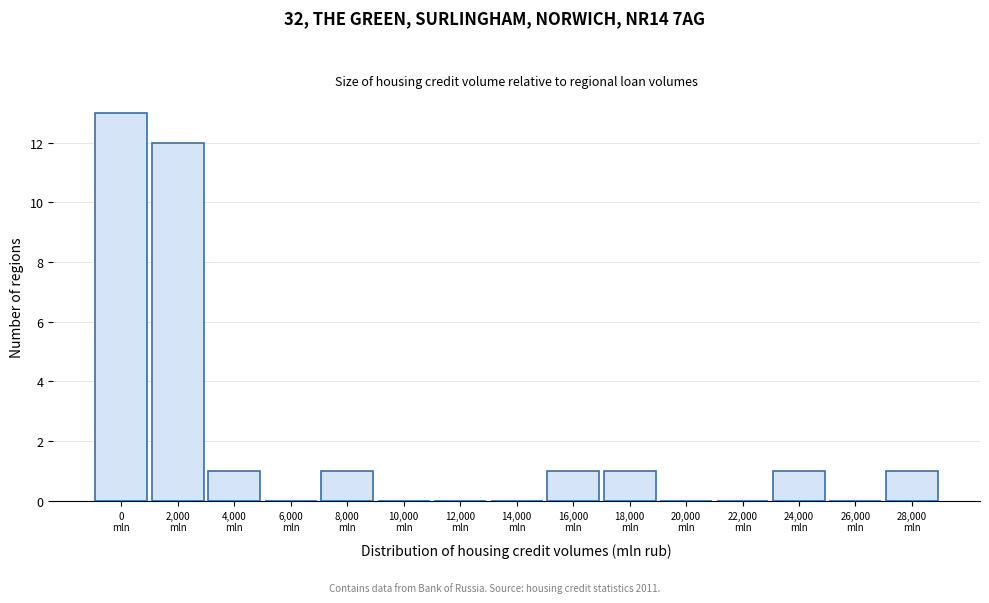

What is the sum of all values?

31